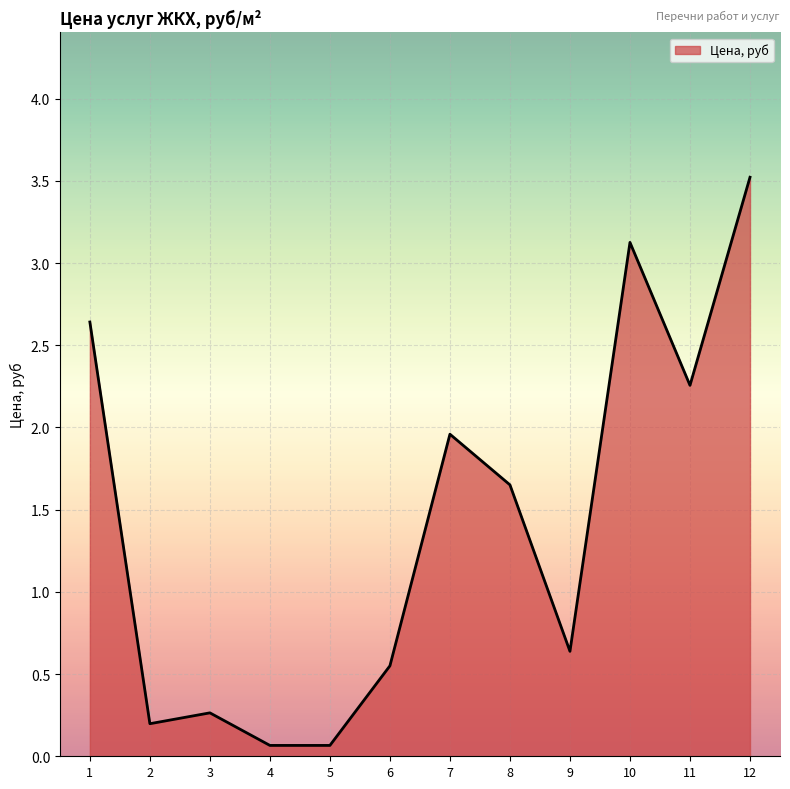

What is the difference between the maximum and minimum values?

3.5